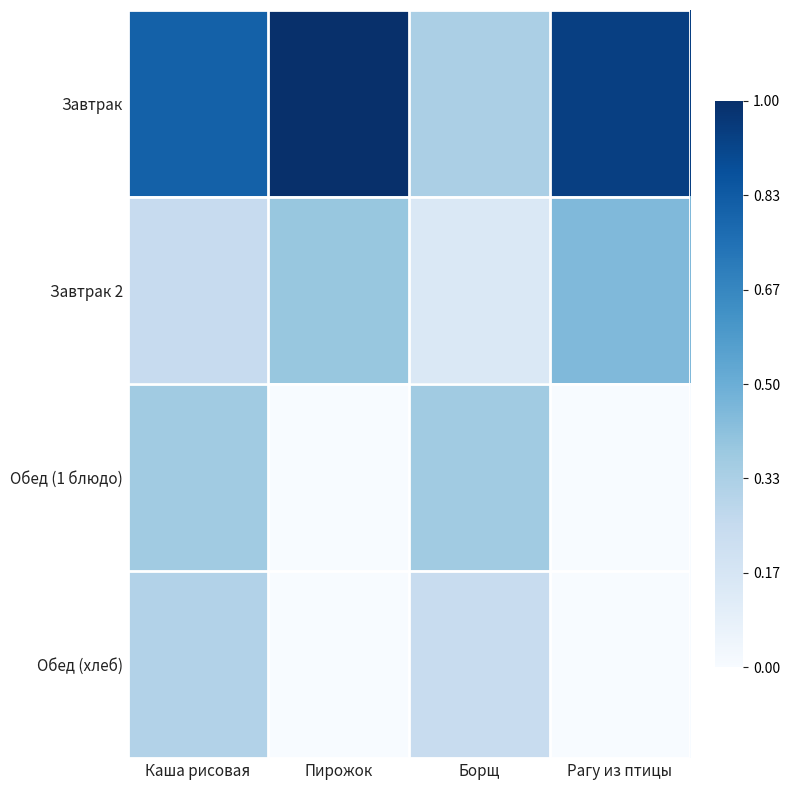

At which category does the chart reach its minimum across all series?

Пирожок